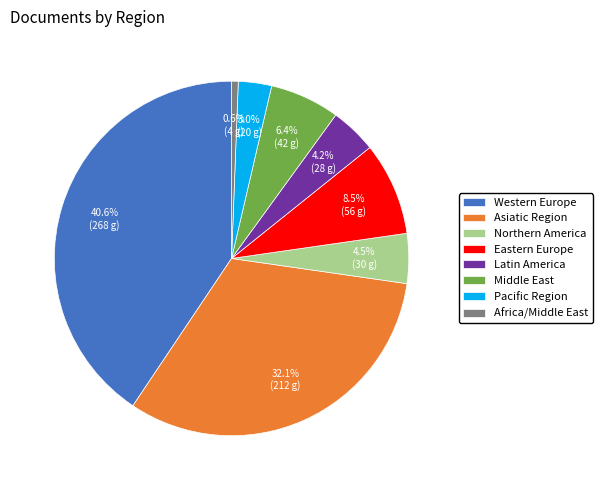

How many slices are in this pie chart?

8